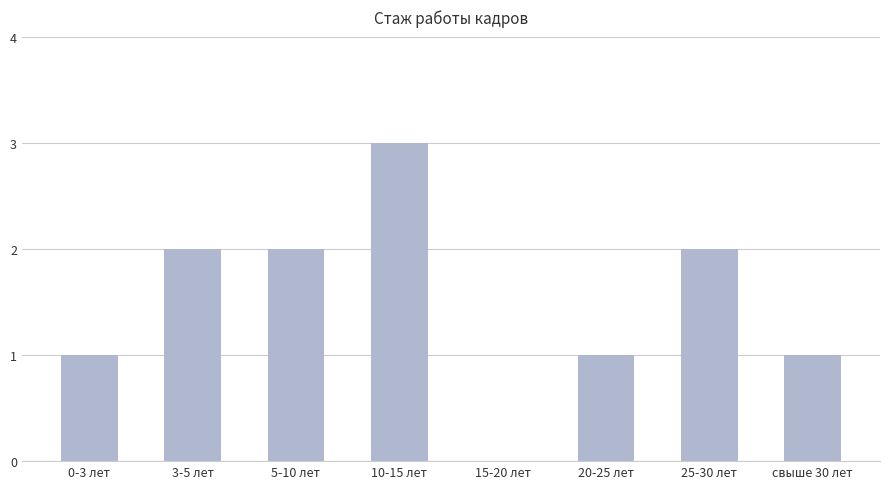

What is the sum of all values?

12